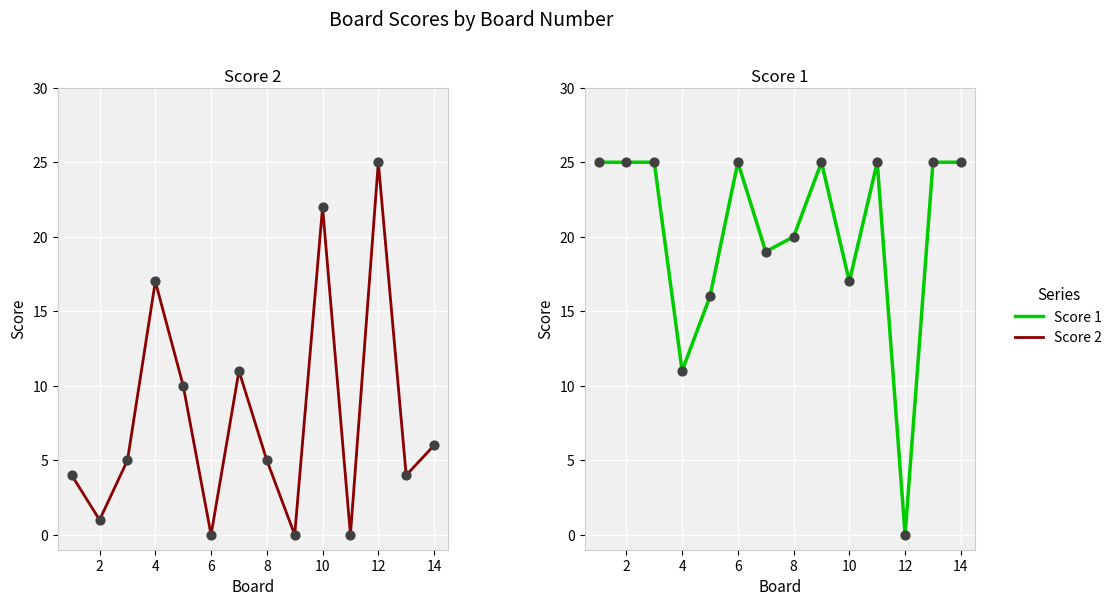

Which series reaches the maximum Y coordinate?

Score 2